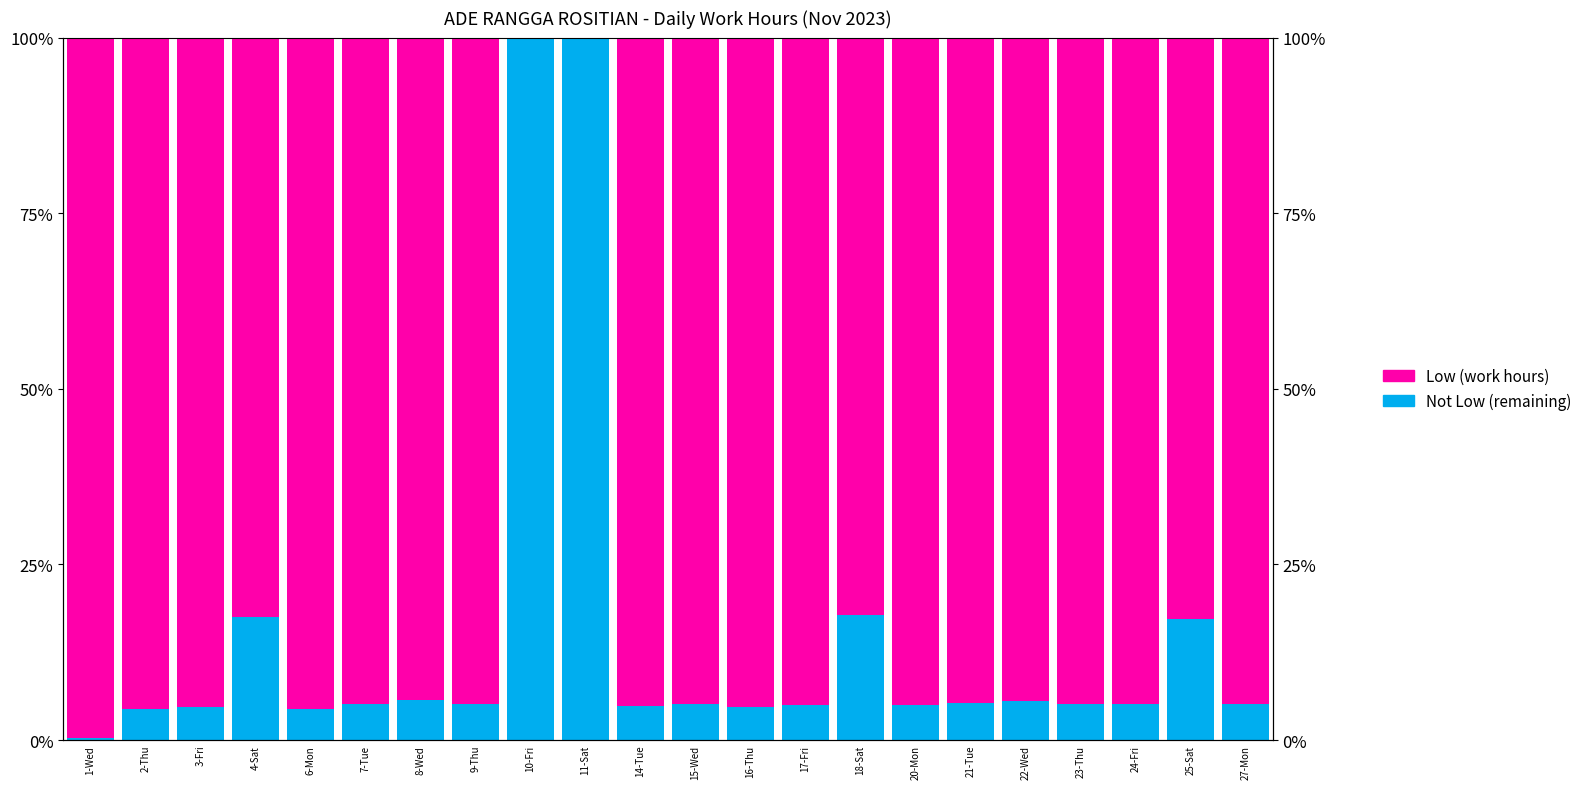

How many bars are there in total?

44